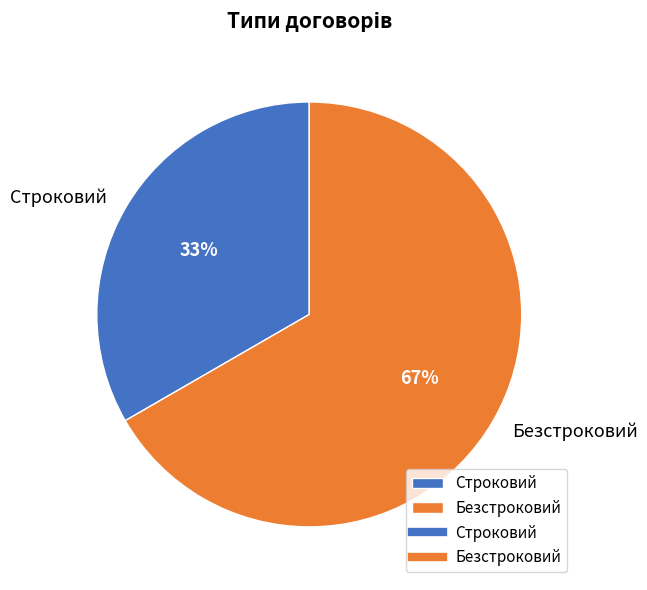

To the nearest percent, what is the combined percentage of Строковий and Безстроковий?

100%